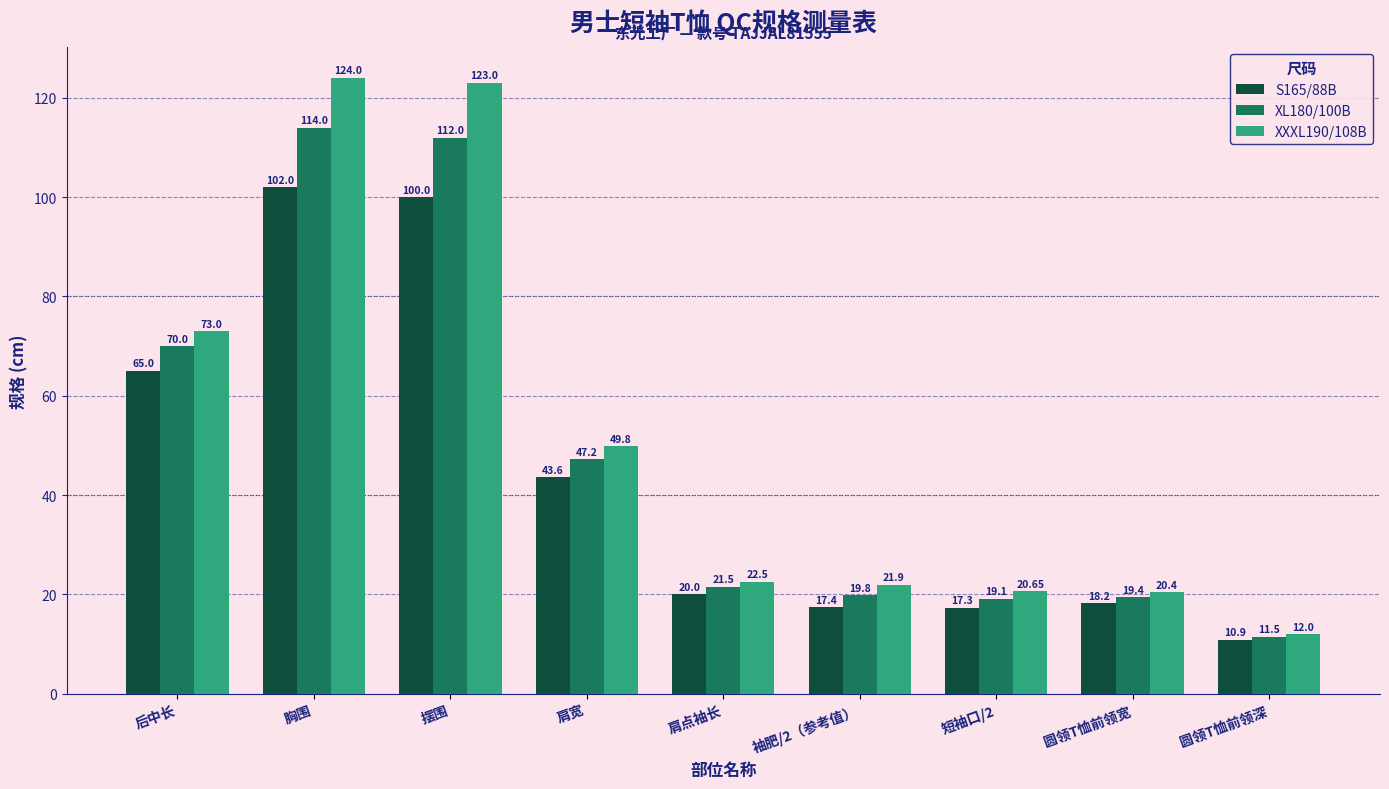

Rank the series by their average value, from lowest to highest.

S165/88B, XL180/100B, XXXL190/108B